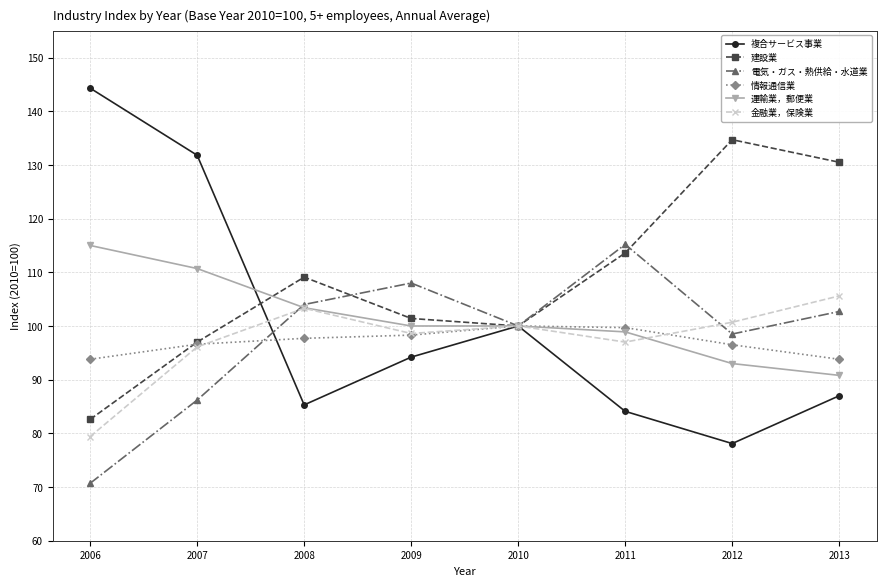

Which series has the largest range (max minus min)?

複合サービス事業